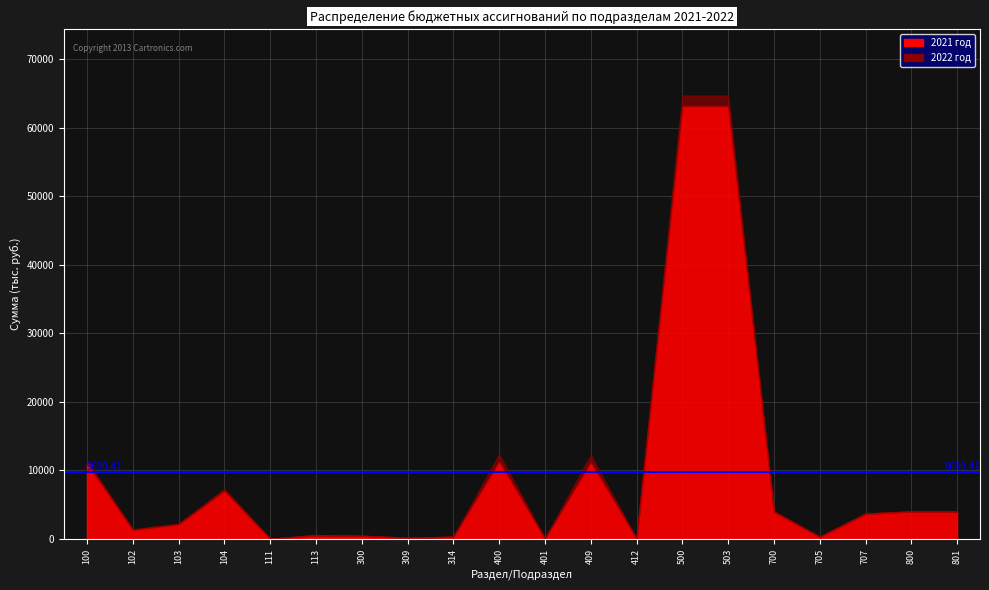

Reading left to right, transcribe all the data shown in this chart.

2021 год: 100=11065.3	102=1327.6	103=2142.9	104=7047.0	111=10.0	113=537.8	300=450.0	309=150.0	314=300.0	400=11360.0	401=60.0	409=11250.0	412=50.0	500=63186.0	503=63186.0	700=3980.0	705=300.0	707=3680.0	800=4000.0	801=4000.0
2022 год: 100=11414.7	102=1381.9	103=2190.2	104=7294.5	111=10.0	113=538.1	300=450.0	309=150.0	314=300.0	400=12360.0	401=60.0	409=12250.0	412=50.0	500=64699.4	503=64699.4	700=3980.0	705=300.0	707=3680.0	800=4000.0	801=4000.0